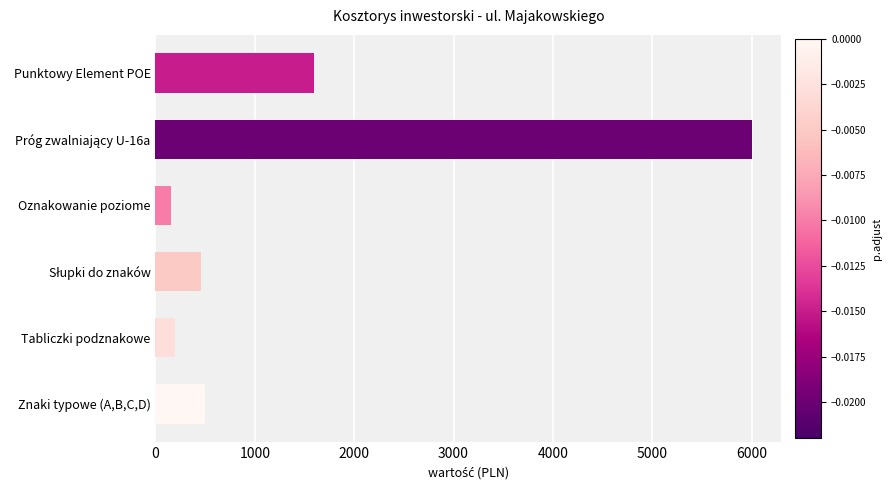

The value at Punktowy Element POE is 1600.0. True or false?

True